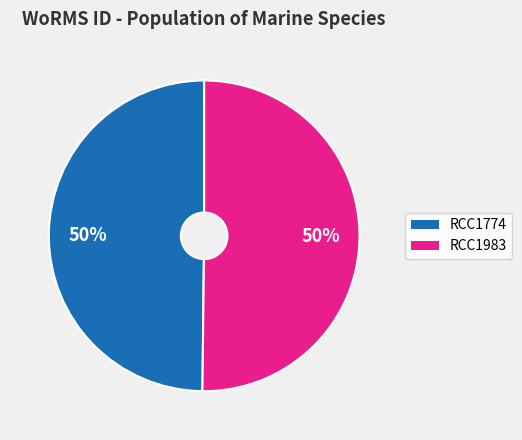

Is the sum of RCC1983 and RCC1774 greater than half?

Yes